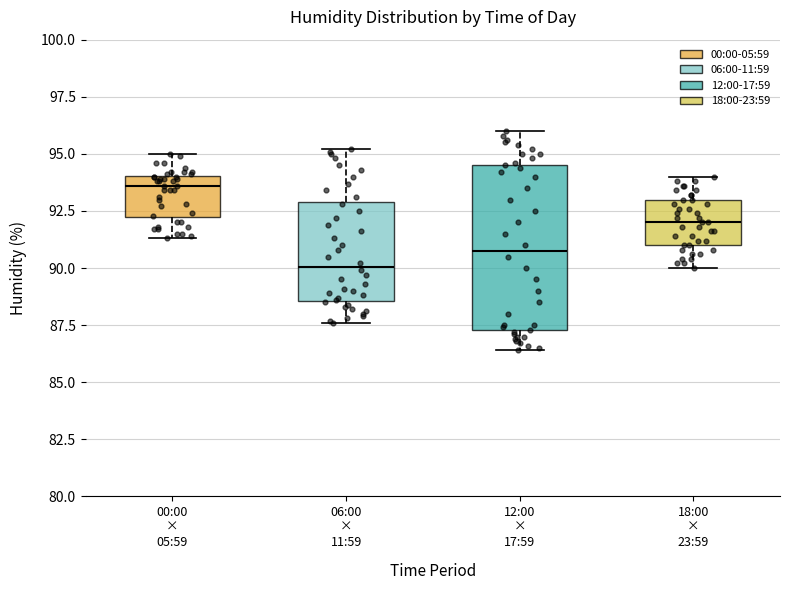

Reading left to right, transcribe this box plot: for each box, give where its median line is, the range the box spans, and where its two whiskers end, as read against the y-axis. The values are not printed on the chart, so give them approximately, as read against the axis.

00:00 × 05:59: median 93.5, box 92.0 to 94.0, whiskers 91.5 to 95.0
06:00 × 11:59: median 90.0, box 88.5 to 93.0, whiskers 87.5 to 95.0
12:00 × 17:59: median 91.0, box 87.5 to 94.5, whiskers 86.5 to 96.0
18:00 × 23:59: median 92.0, box 91.0 to 93.0, whiskers 90.0 to 94.0